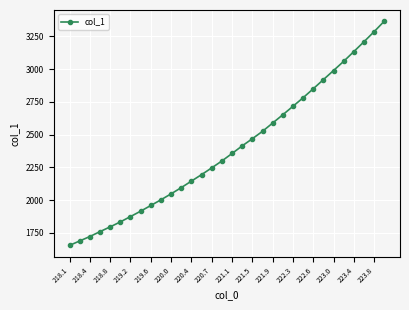

What is the maximum value shown in the chart?

3364.9